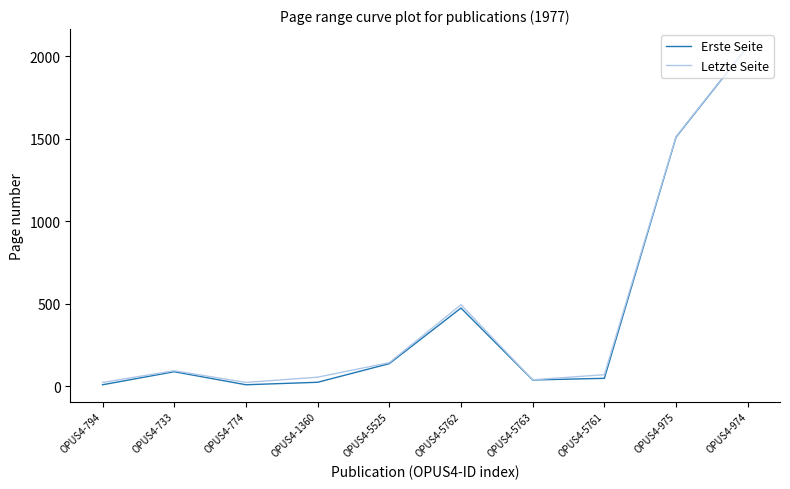

What is the smallest value displayed?

8